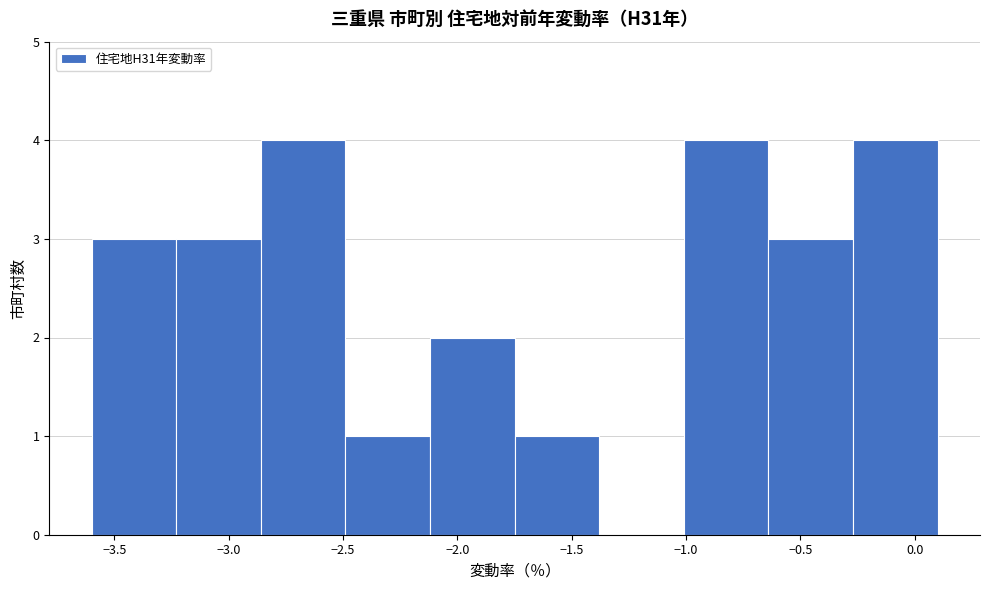

Reading left to right, list every bar in this chart as the range it spans on the x-axis followed by its height. Neither the bar edges nor the heights are printed on the chart, so give them approximately, as read against the axes.

-3.60 to -3.23: 3
-3.23 to -2.86: 3
-2.86 to -2.49: 4
-2.49 to -2.12: 1
-2.12 to -1.75: 2
-1.75 to -1.38: 1
-1.38 to -1.01: 0
-1.01 to -0.64: 4
-0.64 to -0.27: 3
-0.27 to 0.10: 4